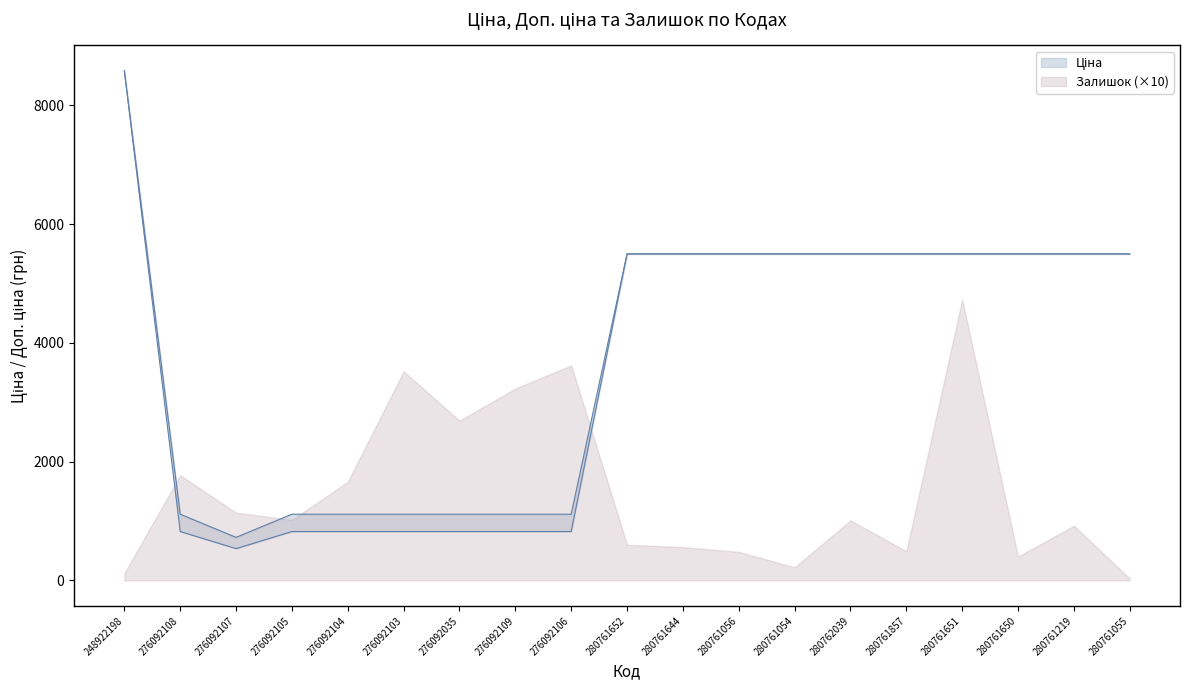

True or false: Ціна has a value of 1153.9 at 276092035.

False